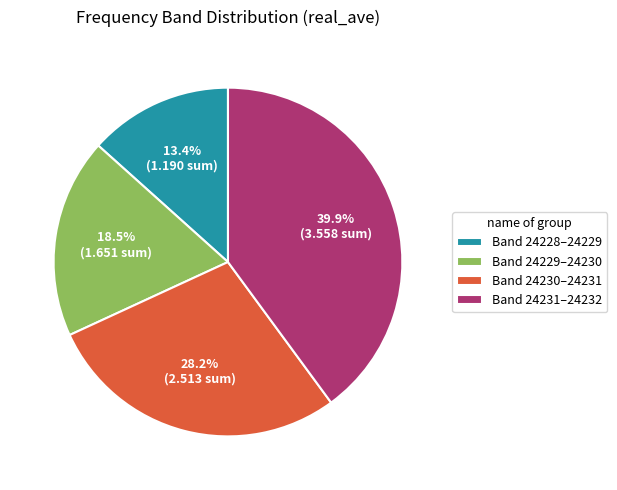

Is there any slice that represents more than half of the pie?

No